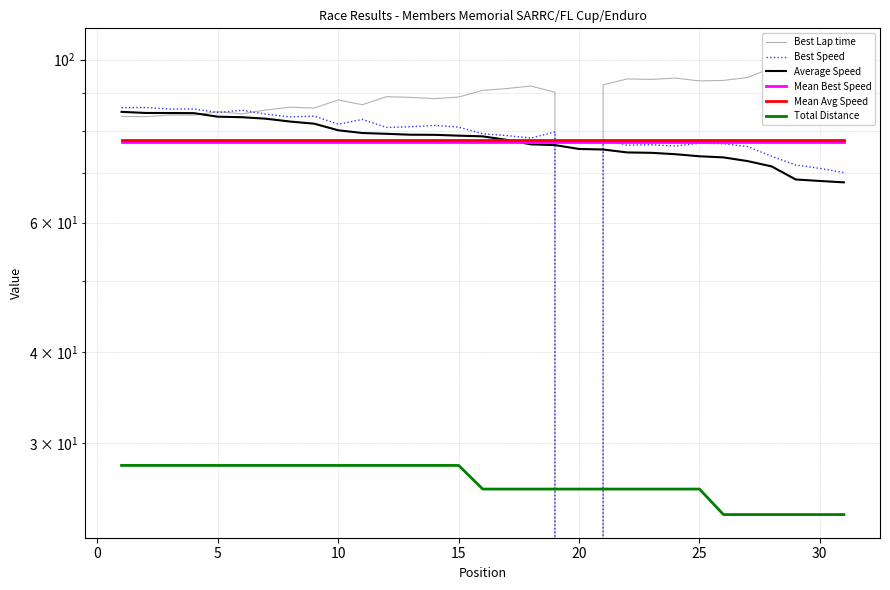

True or false: Total Distance has more than 2 interior local peaks.

False